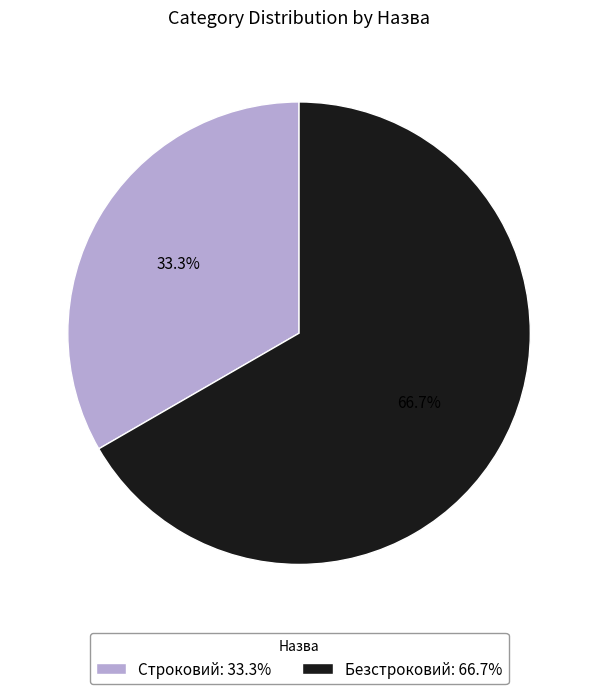

Rank the categories by value from lowest to highest.

Строковий, Безстроковий